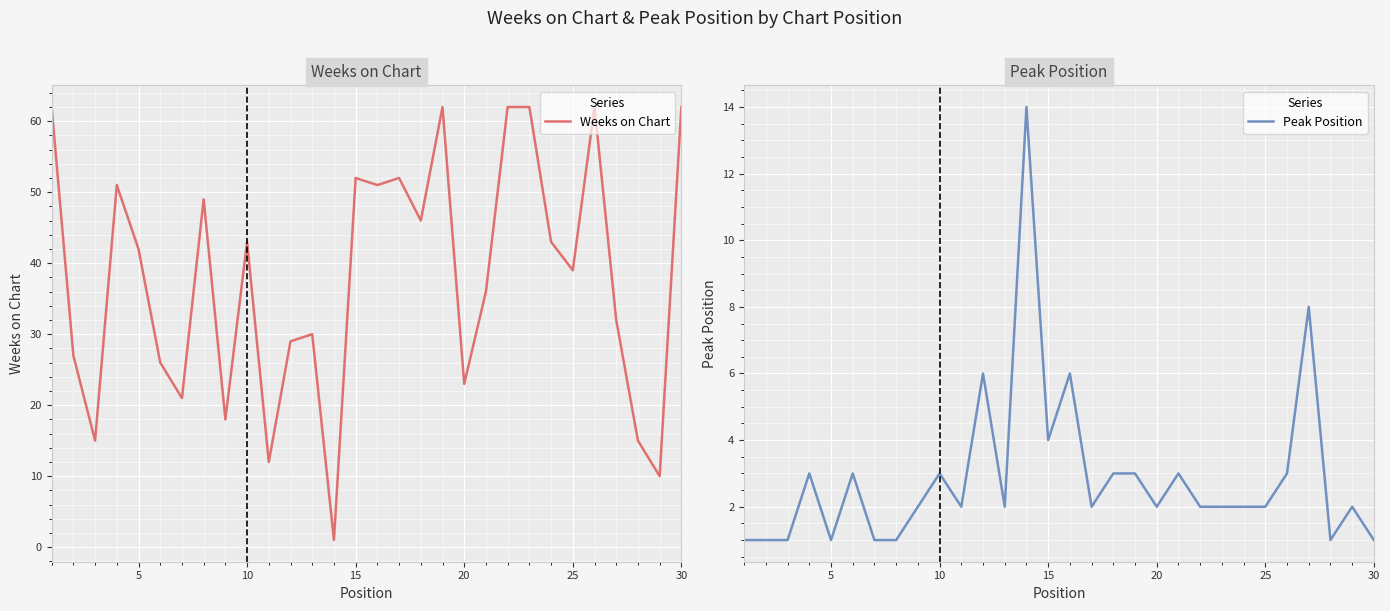

Is it true that Peak Position equals 1 at 25?

False